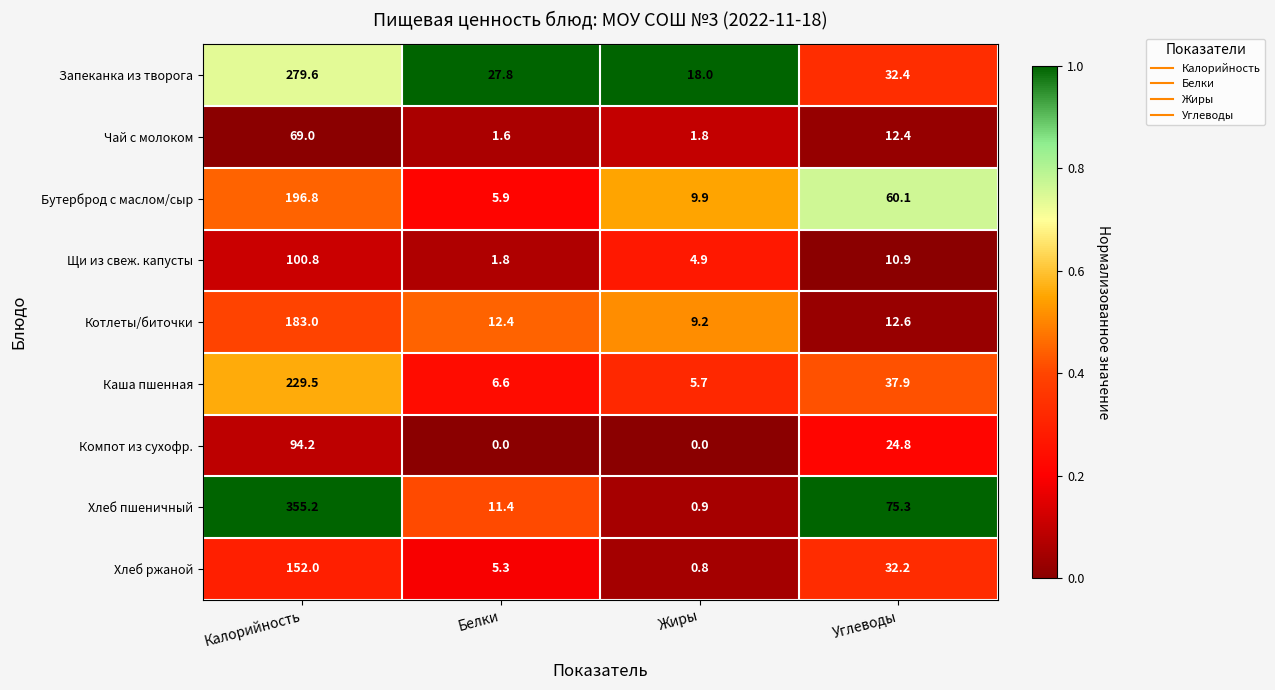

Where does the Щи из свеж. капусты series first go above 10?

Калорийность